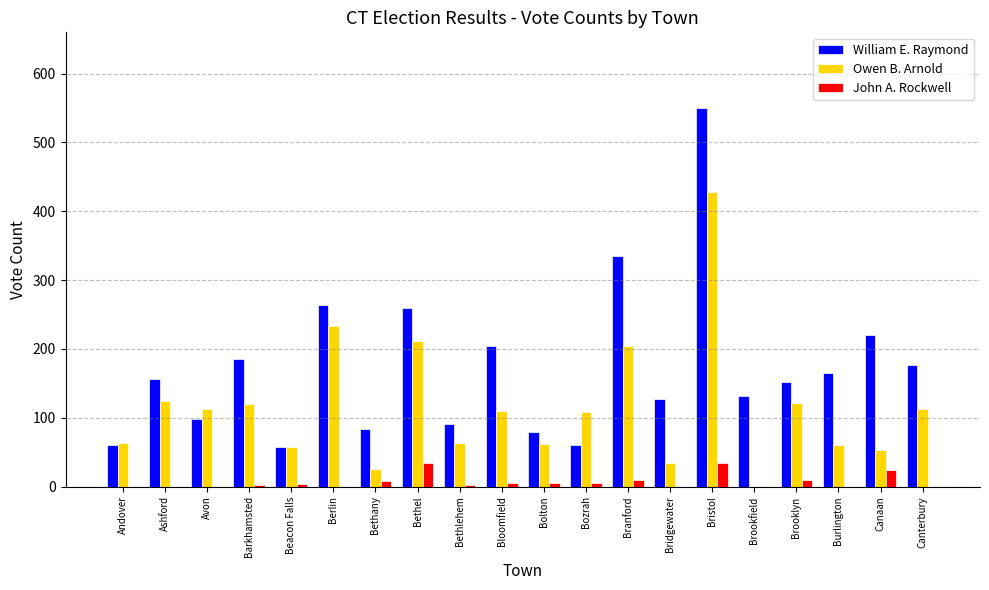

What is the maximum value shown in the chart?

550